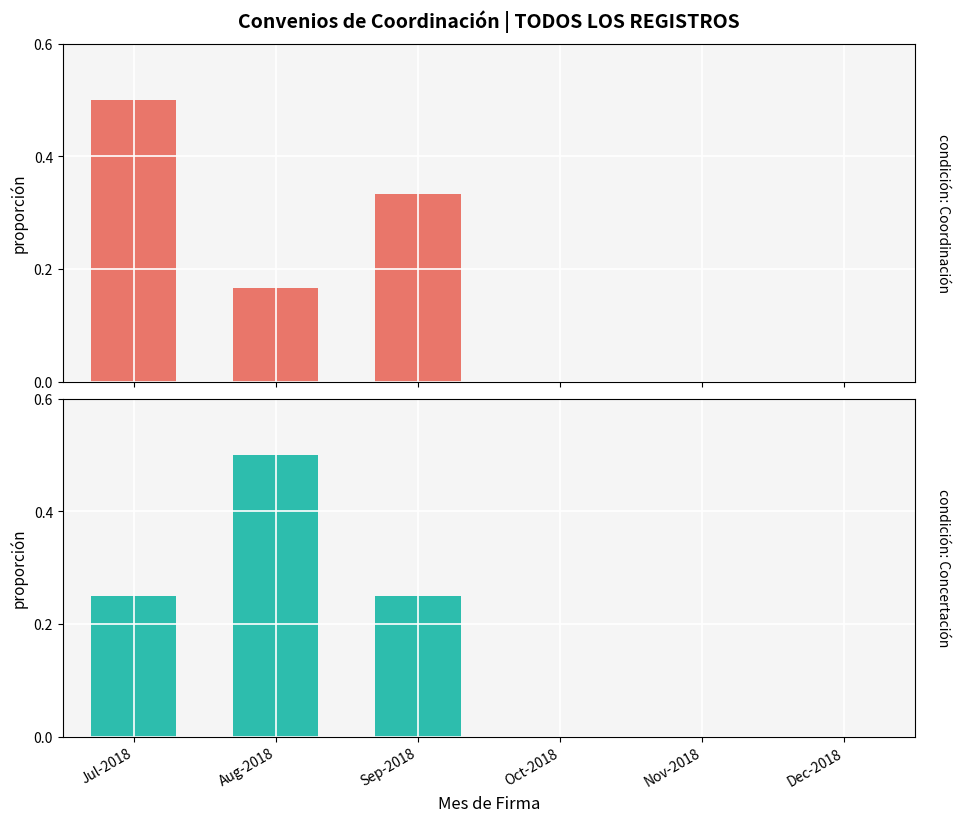

How many values in the De coordinación con el sector privado series exceed 0?

3